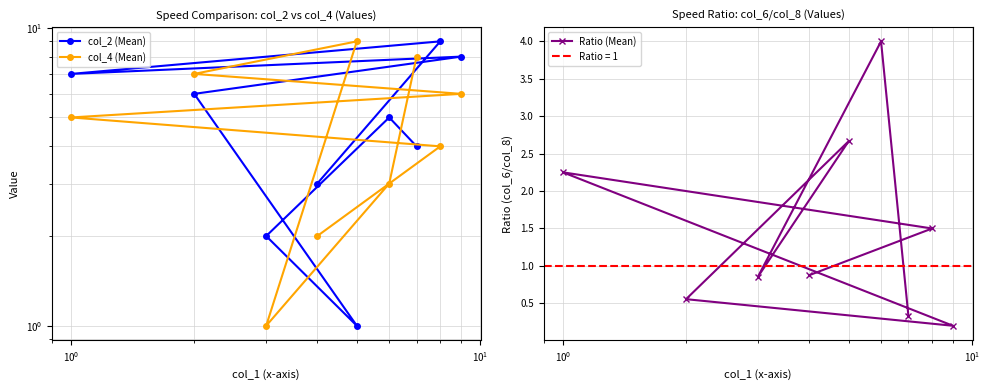

What are all the series names shown in the legend?

col_2 (Mean), col_4 (Mean), Ratio (Mean)